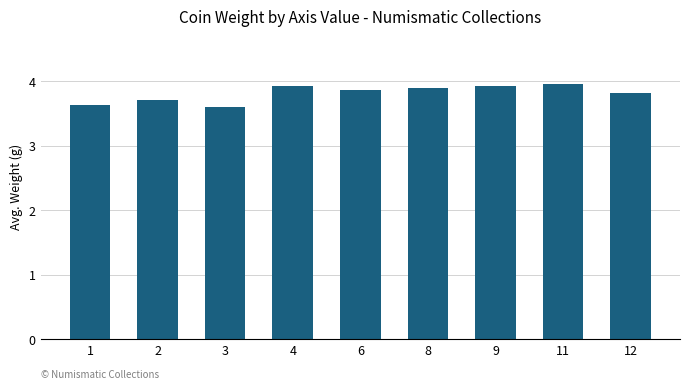

What is the value of the 2nd bar from the left?

3.7